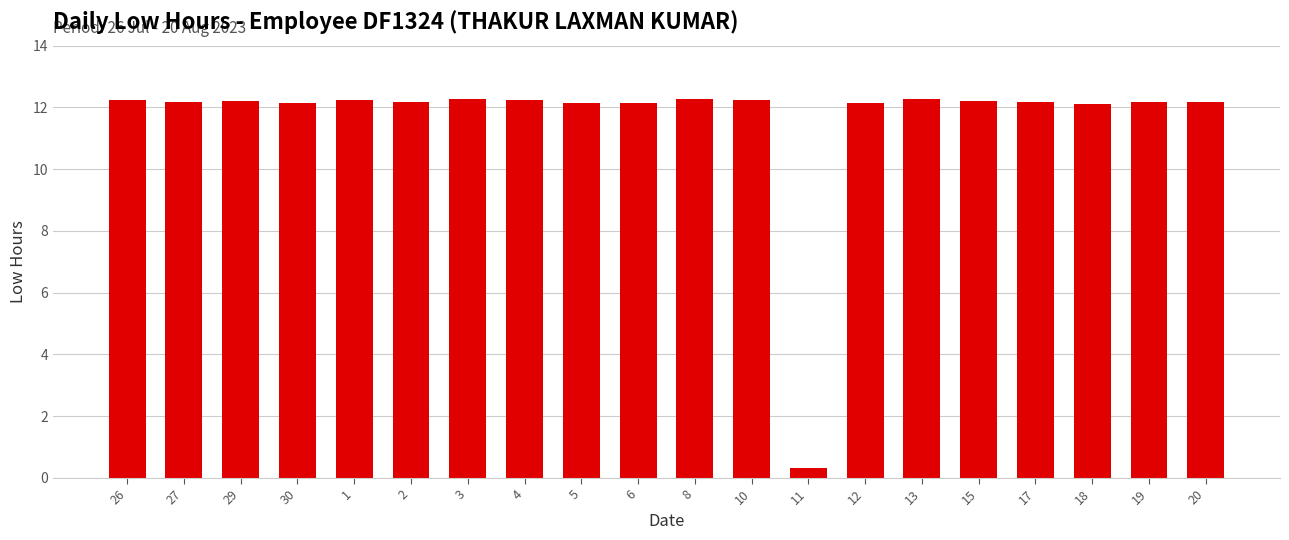

What is the label of the 10th bar from the left?

6